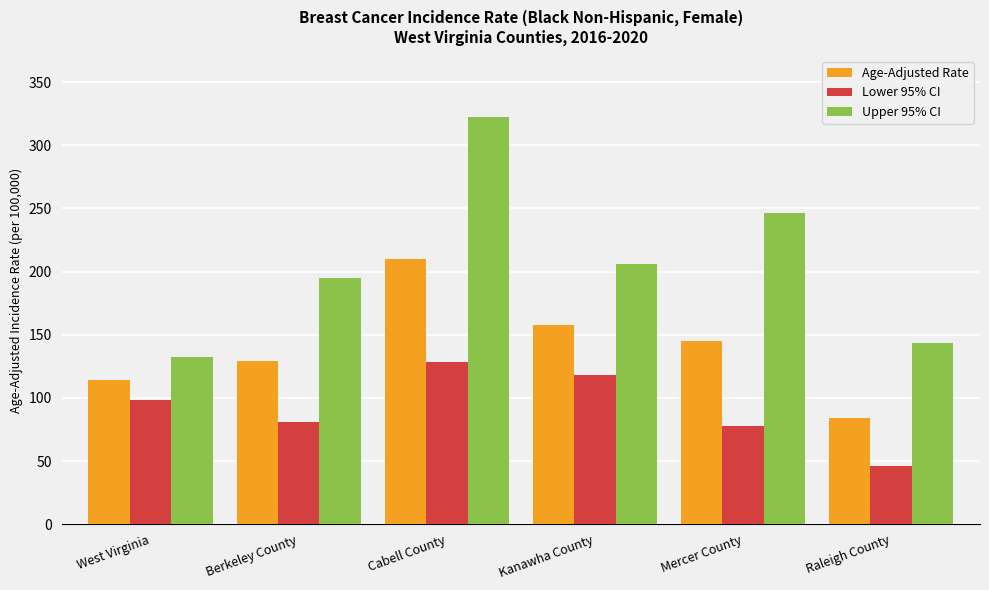

At which category is the sum across all series the highest?

Cabell County